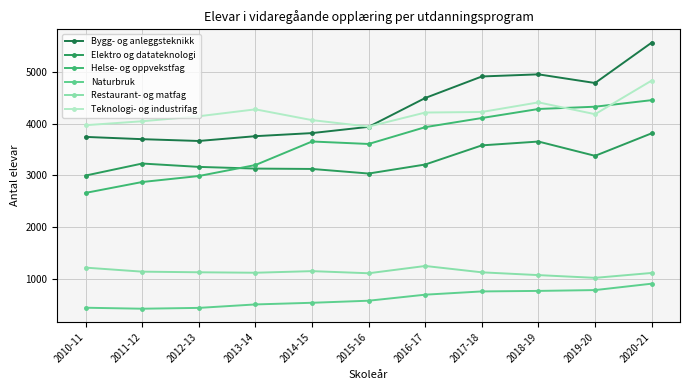

What is the label of the 7th point from the left?

2016-17